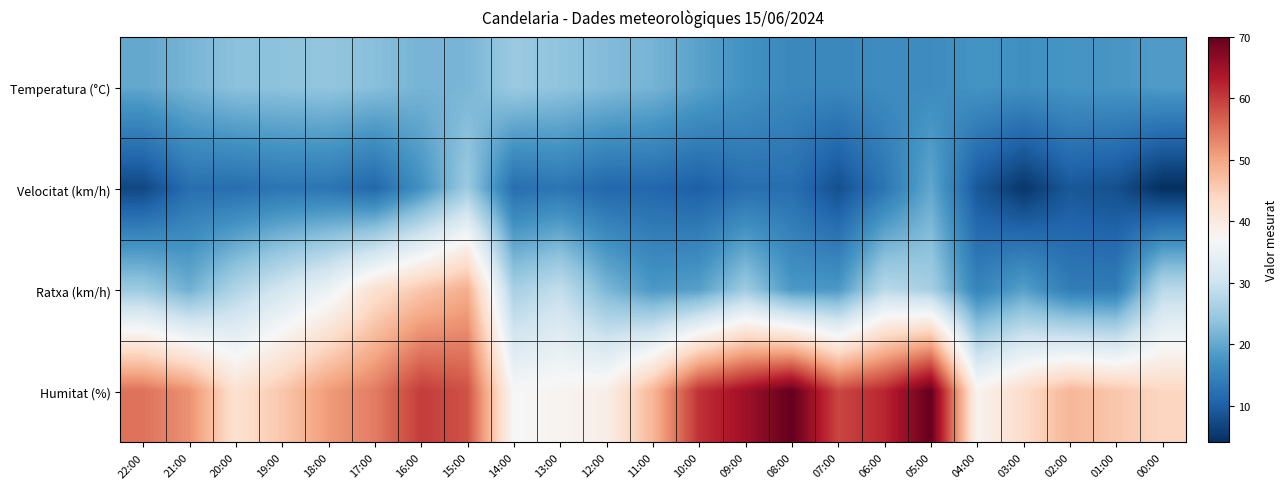

Which series changed the most between 08:00 and 02:00?

Humitat (%)